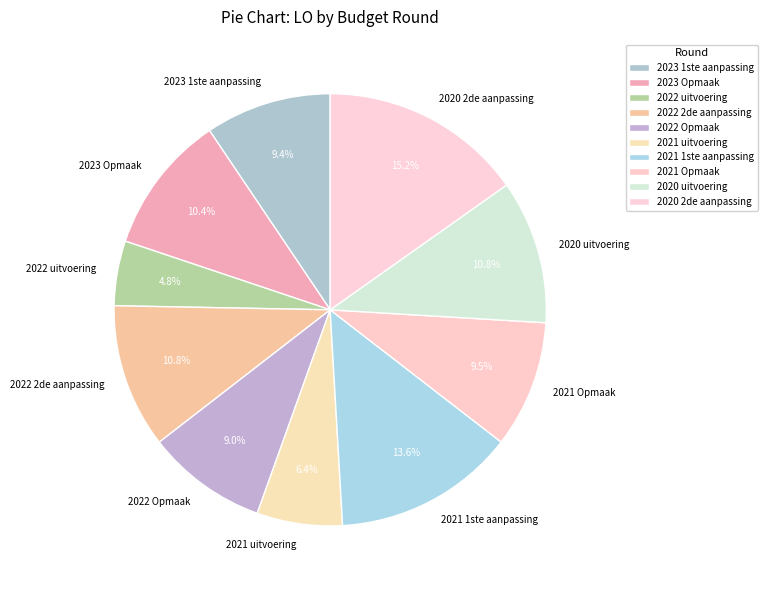

Between 2023 Opmaak and 2022 Opmaak, which is larger?

2023 Opmaak